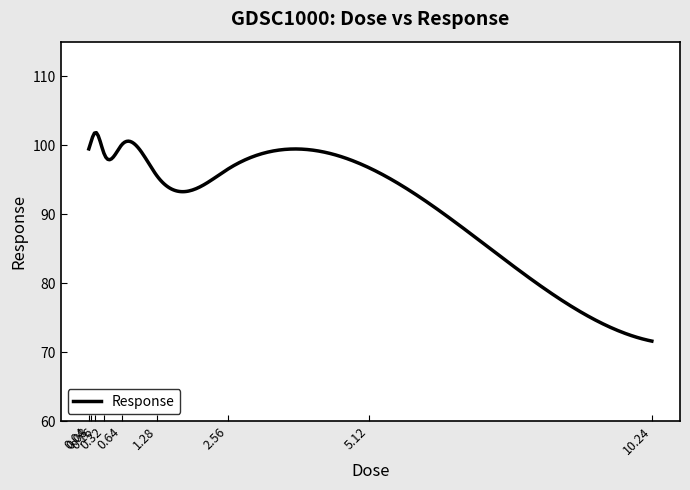

What is the greatest value displayed?

101.8